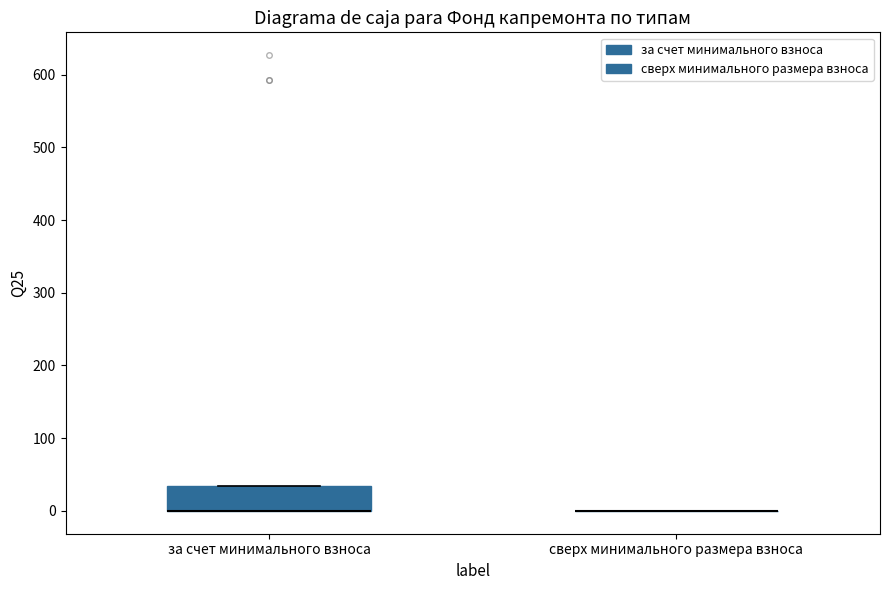

Where is the upper edge of the box for за счет минимального взноса on the y-axis? The values are not printed on the chart, so give them approximately, as read against the axis.

30